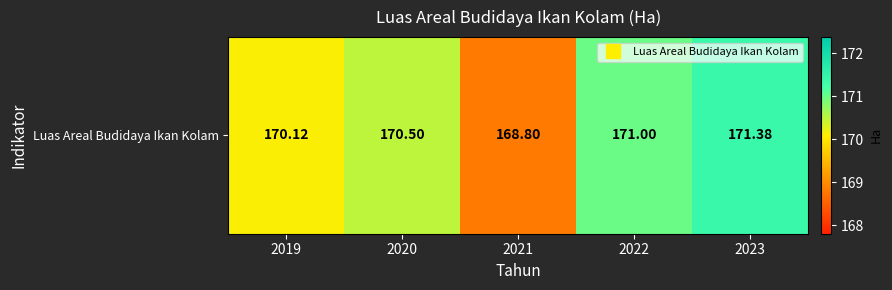

At which category does the chart reach its peak across all series?

2023